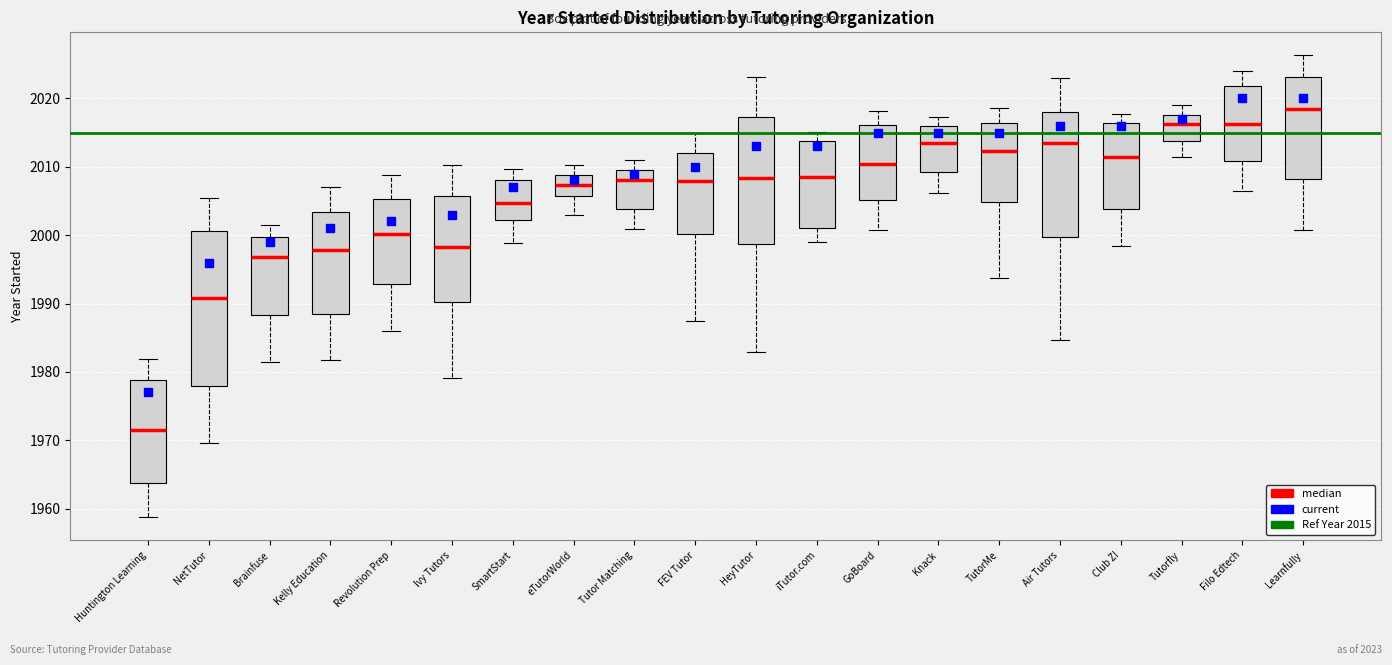

Which box has the highest median line?

Learnfully